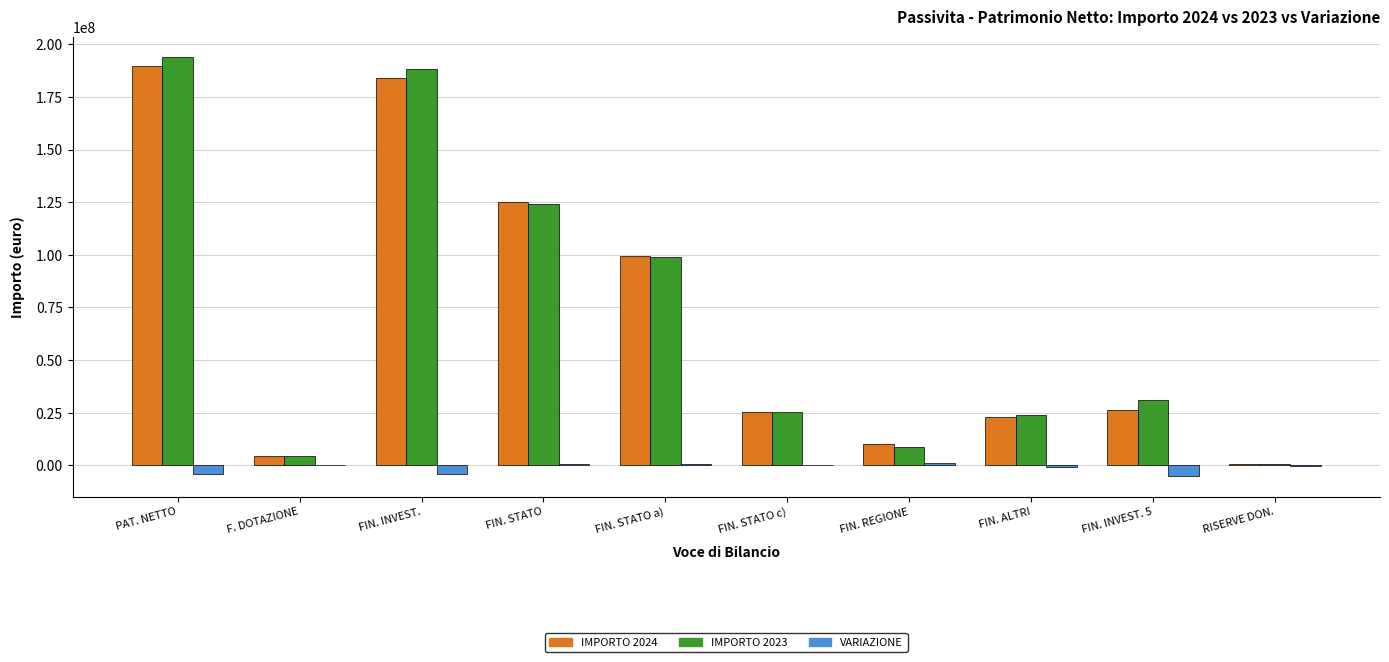

What are all the series names shown in the legend?

IMPORTO 2024, IMPORTO 2023, VARIAZIONE